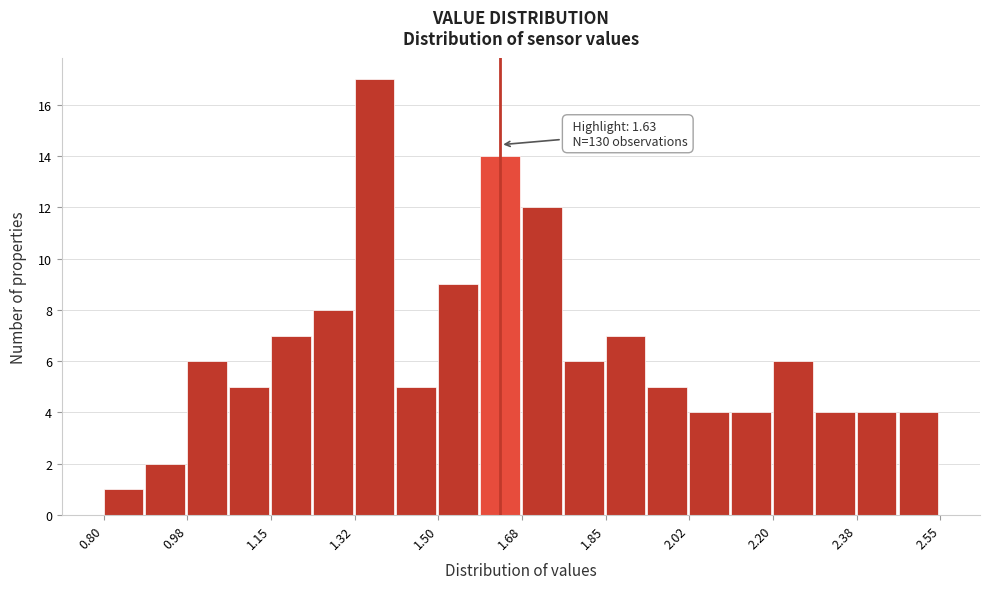

Over which range of the x-axis is the bar tallest?

1.32 to 1.42